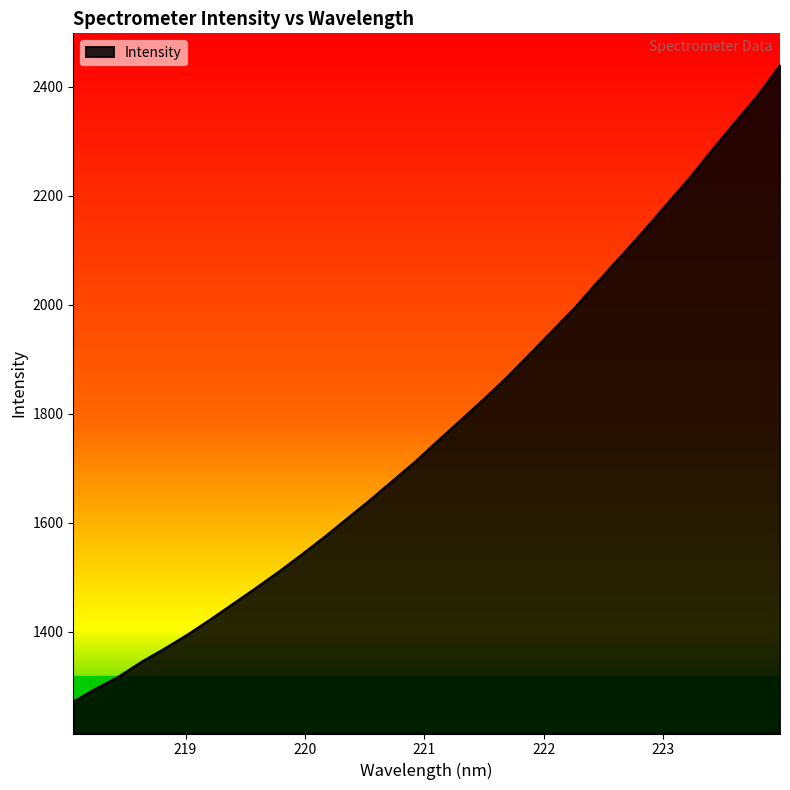

What is the smallest value displayed?

1272.2